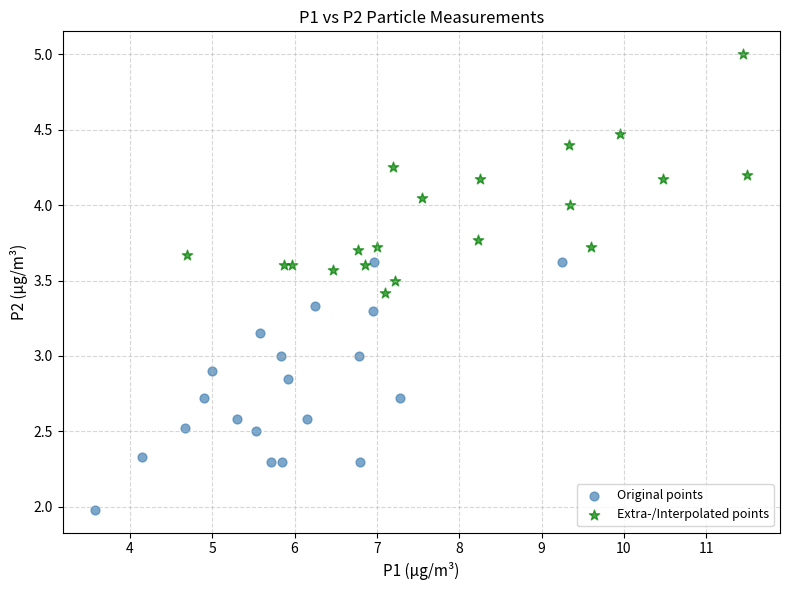

Which series contains the highest Y value?

Extra-/Interpolated points